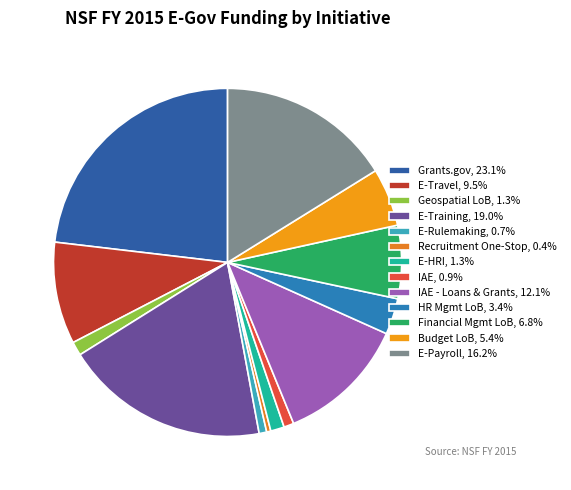

What is the largest slice in the pie chart?

Grants.gov